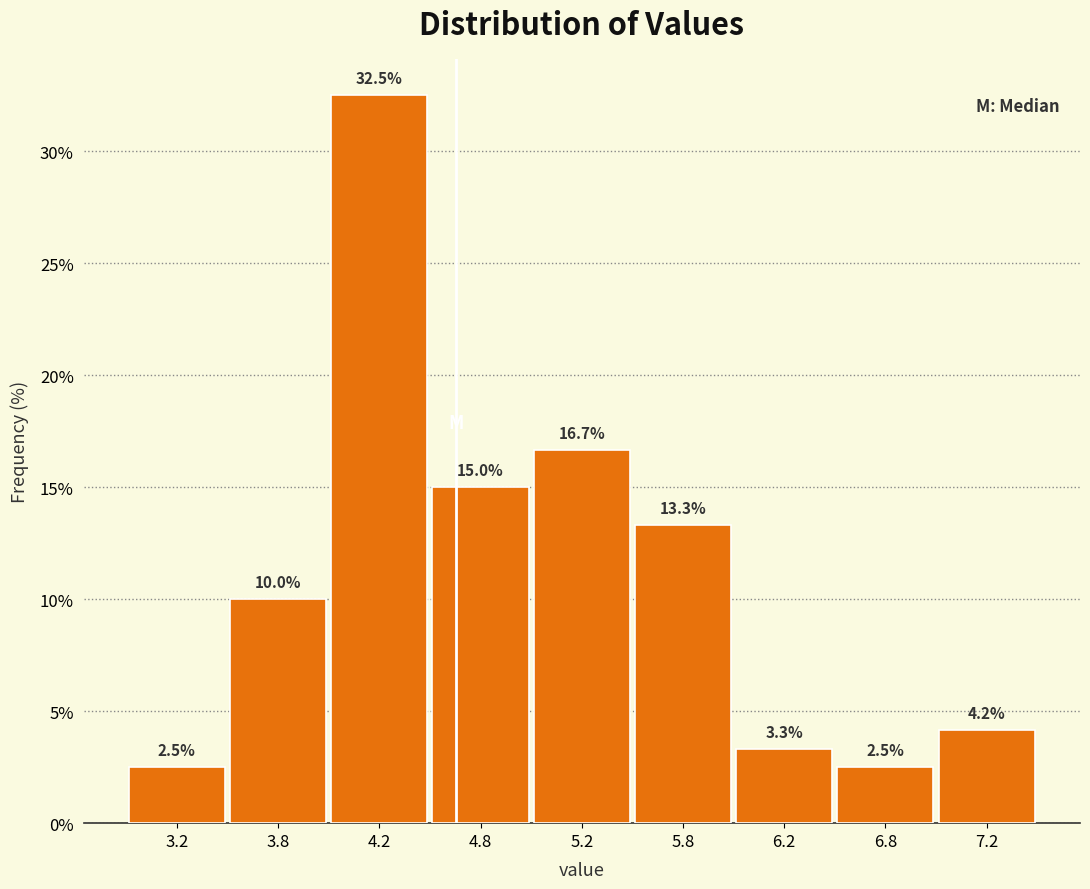

Reading left to right, extract all data points from this chart.

3.2=2.5	3.8=10.0	4.2=32.5	4.8=15.0	5.2=16.7	5.8=13.3	6.2=3.3	6.8=2.5	7.2=4.2